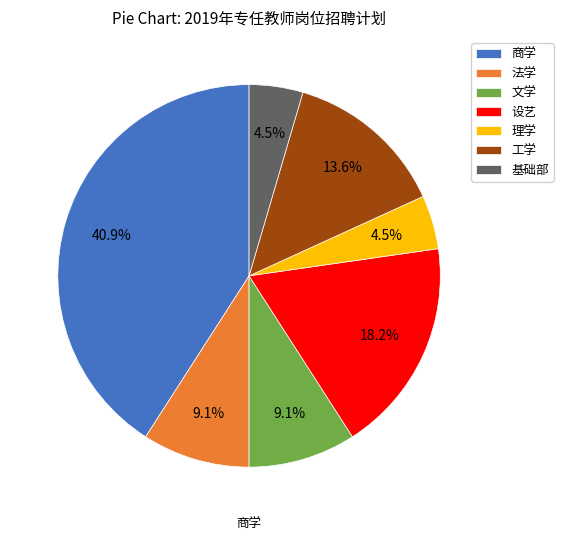

To the nearest percent, what is the difference between the largest and smallest slice percentages?

36%